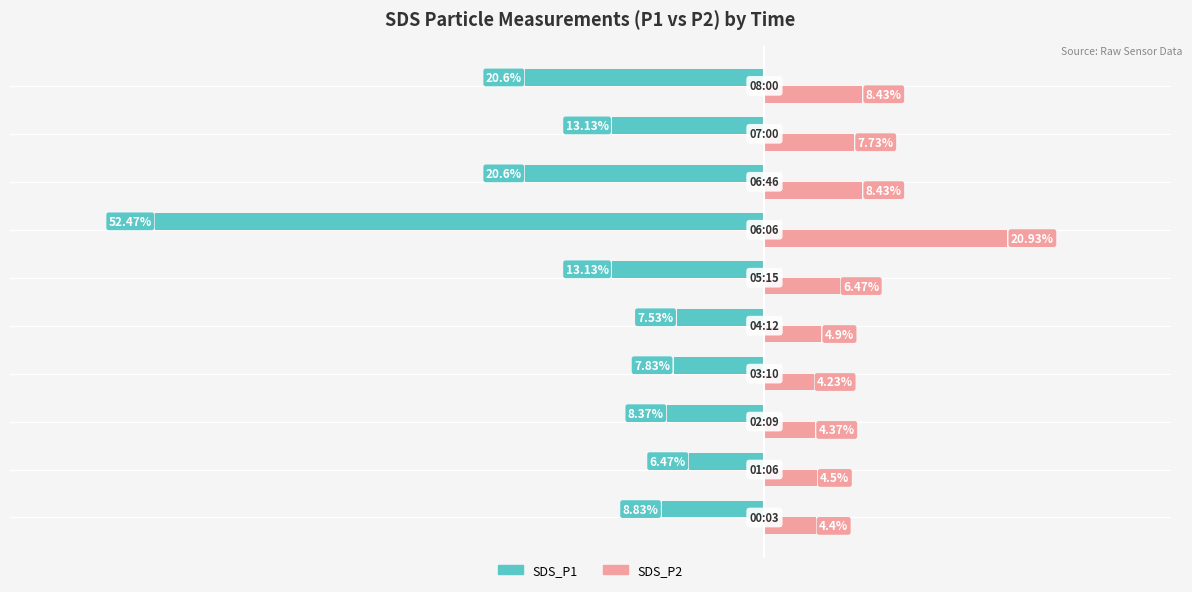

Which series has the largest range (max minus min)?

SDS_P1